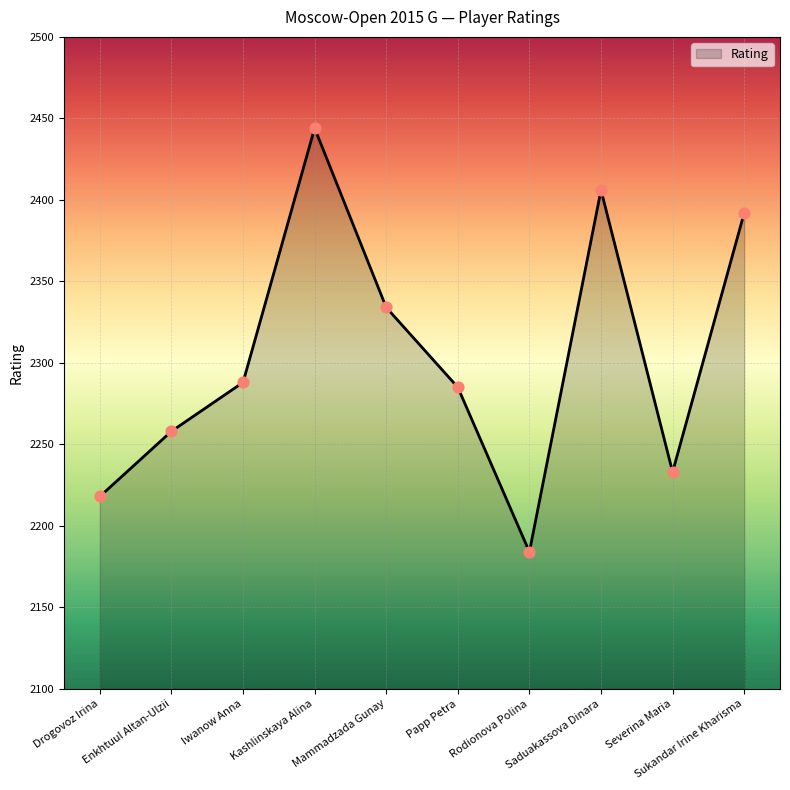

Which has a higher value, Drogovoz Irina or Rodionova Polina?

Drogovoz Irina